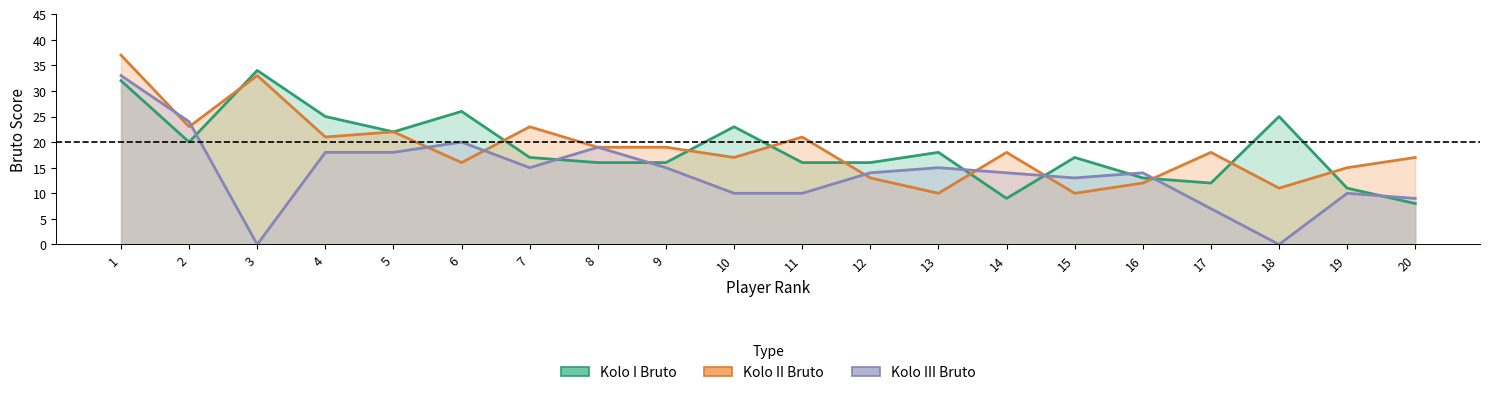

The Kolo II Bruto series shows 10 at 15. True or false?

True